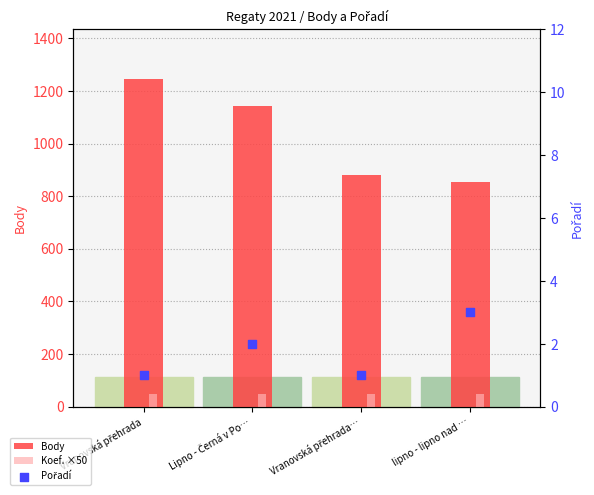

Which series has the largest Y range (max minus min)?

Body